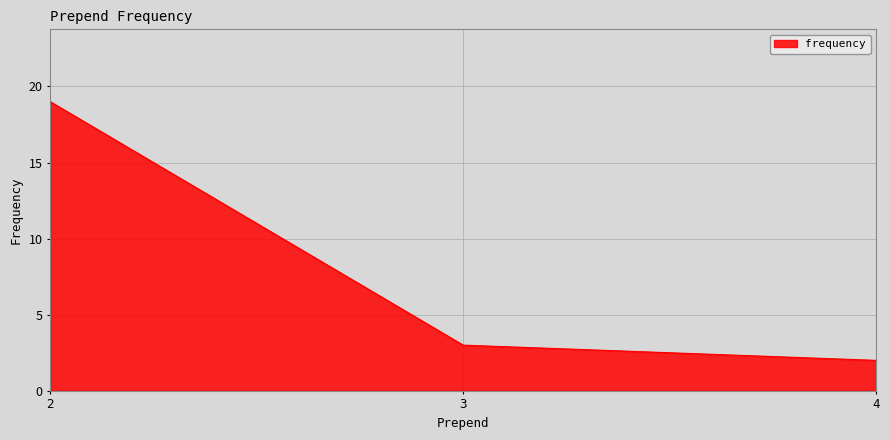

True or false: the data shows 3 at 3.

True